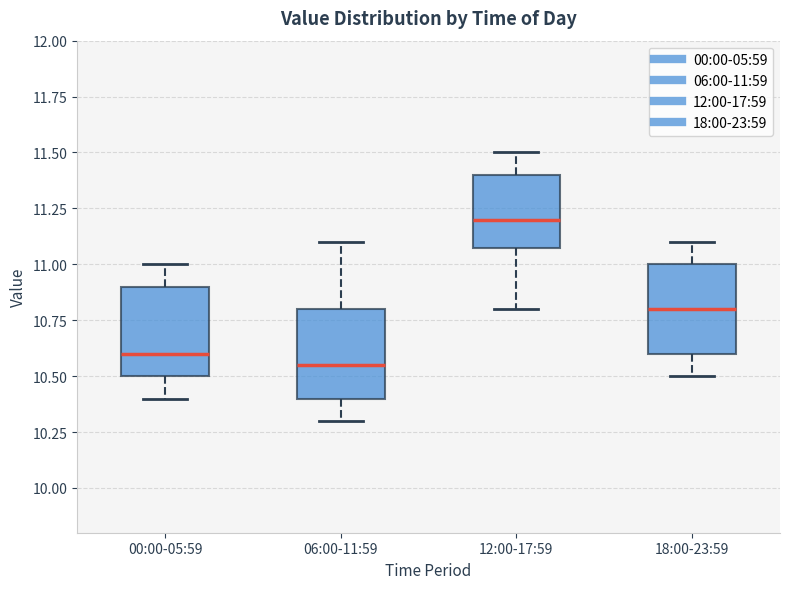

Where does the median line of the box for 18:00-23:59 sit on the y-axis? The values are not printed on the chart, so give them approximately, as read against the axis.

10.80